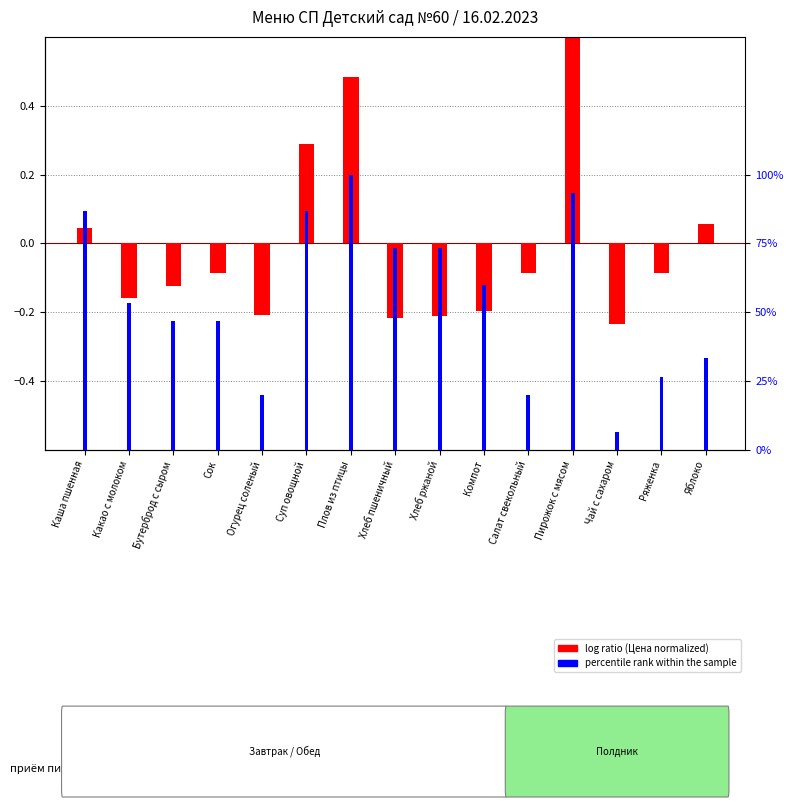

List the labels in order of percentile rank within the sample value, largest first.

Плов из птицы, Пирожок с мясом, Каша пшенная, Суп овощной, Хлеб пшеничный, Хлеб ржаной, Компот, Какао с молоком, Бутерброд с сыром, Сок, Яблоко, Ряженка, Огурец соленый, Салат свекольный, Чай с сахаром